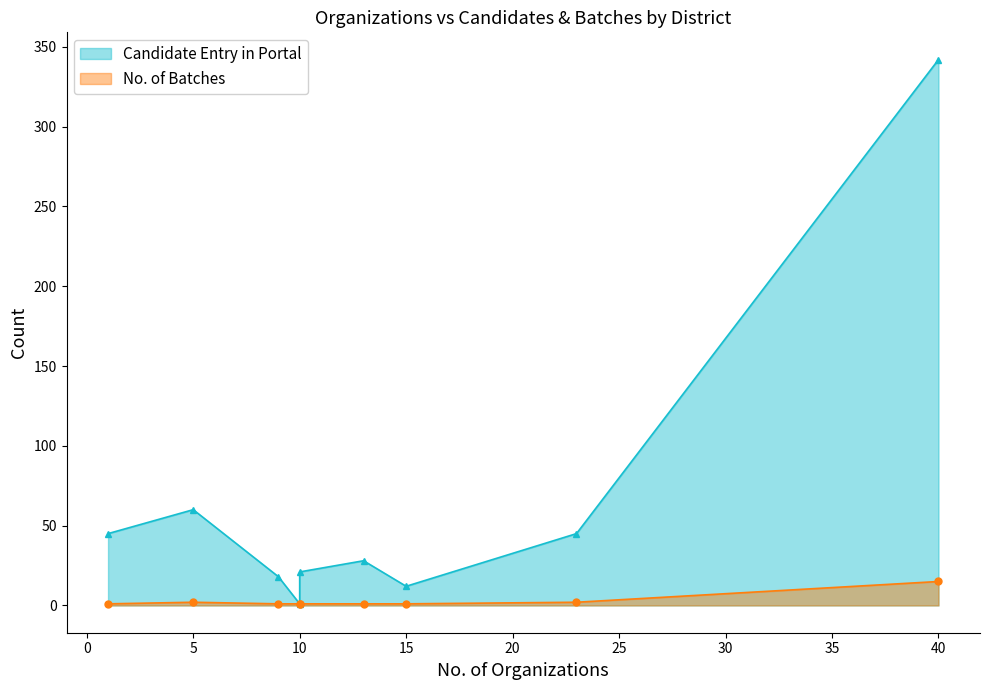

List the series in order of their overall mean, lowest first.

No. of Batches, Candidate Entry in Portal